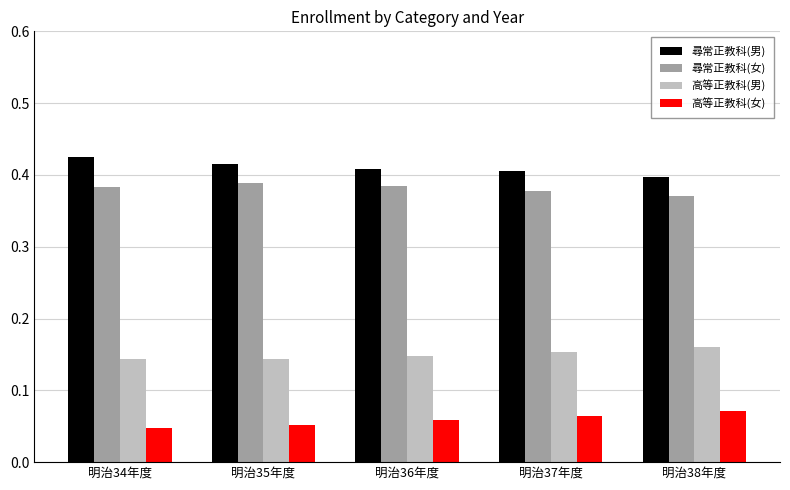

What is the spread (max minus min) of values at 明治37年度?

0.3